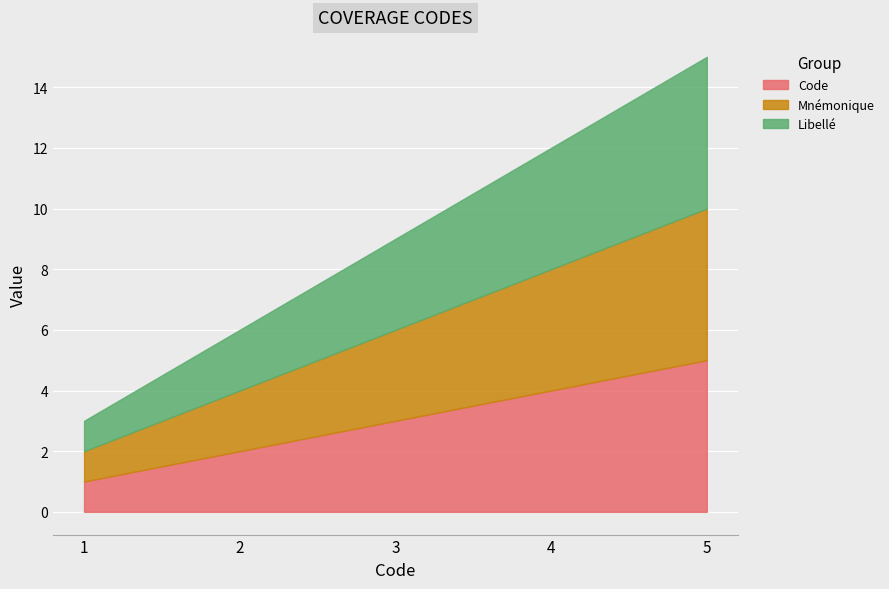

True or false: Libellé and Code intersect in this chart.

False